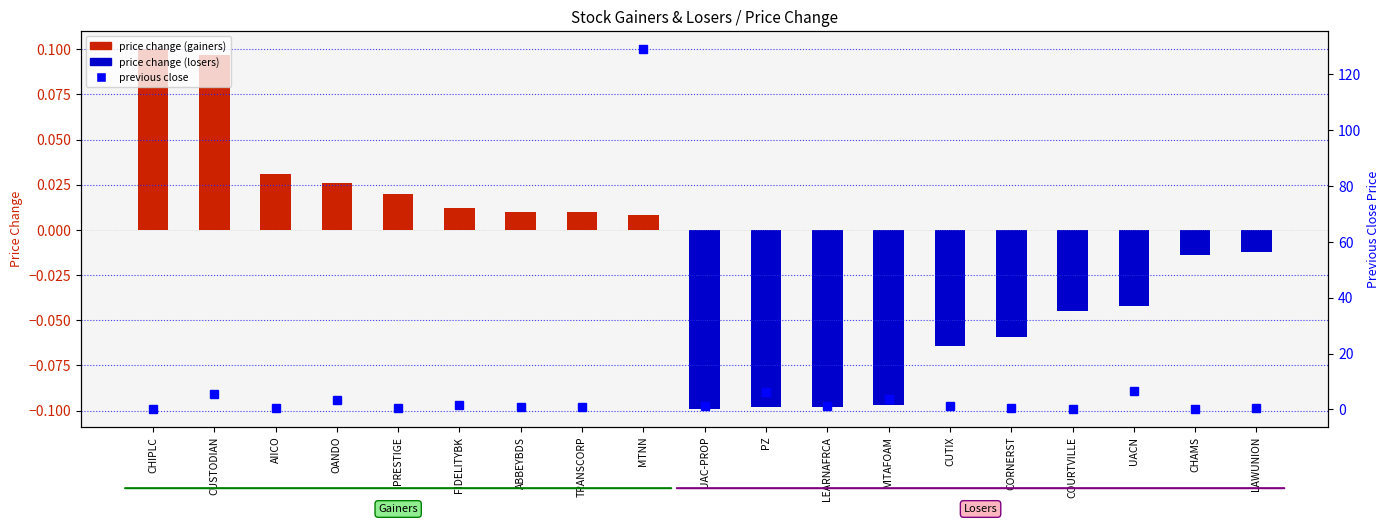

How many values in the previous close series are below 1?

8